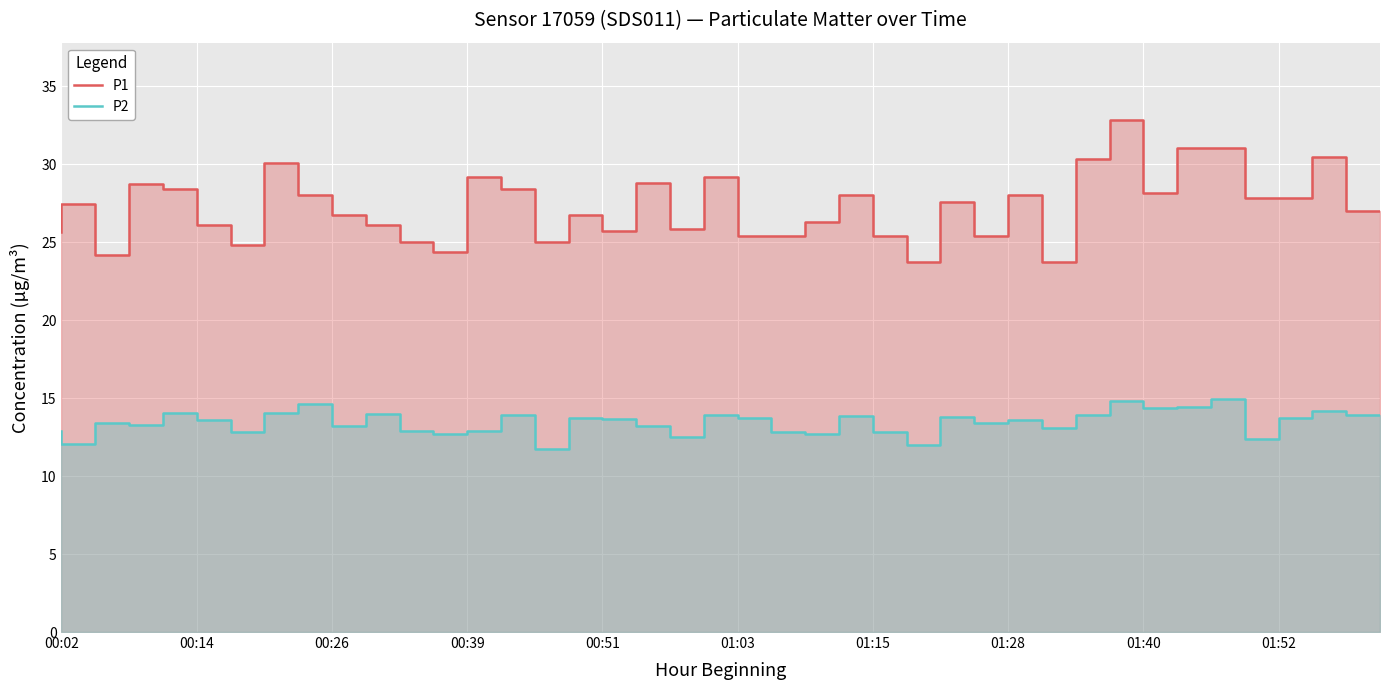

True or false: P2 and P1 intersect in this chart.

False